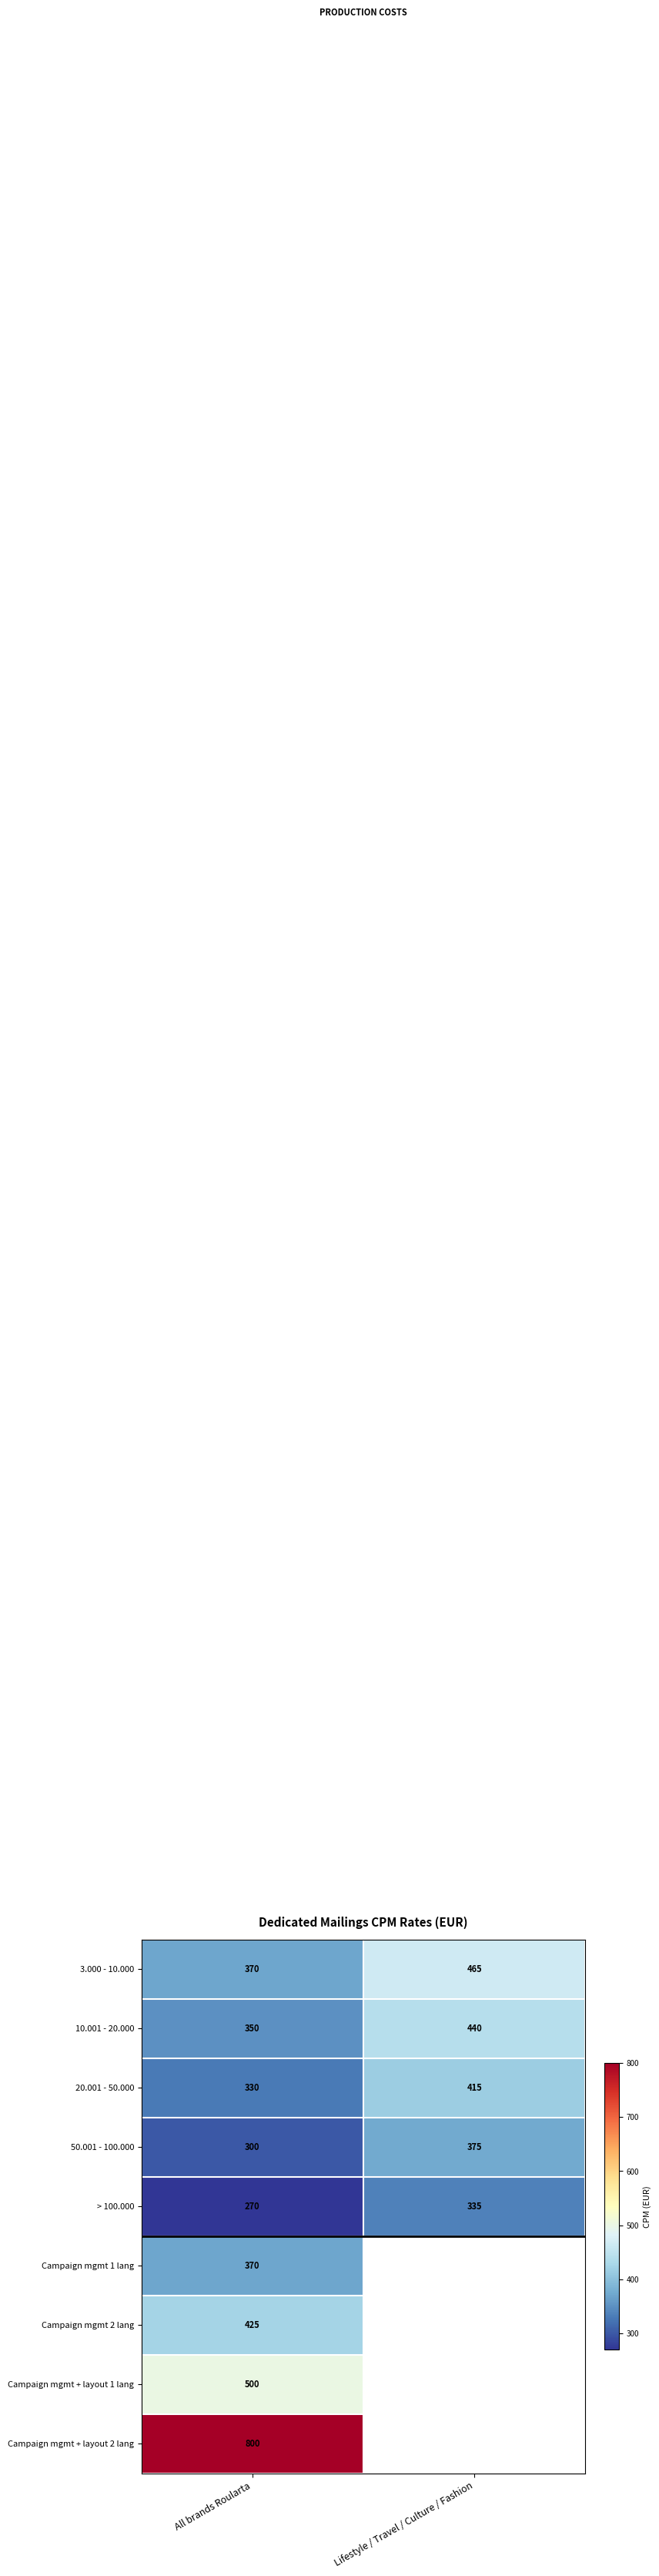

At which label does 10.001 - 20.000 reach its peak?

Lifestyle / Travel / Culture / Fashion